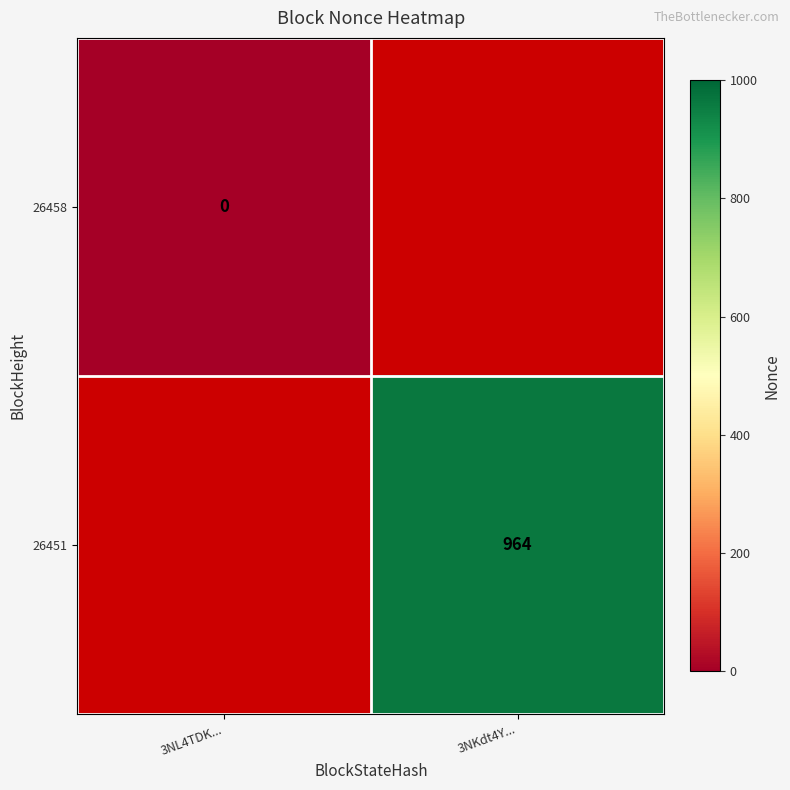

At how many categories does at least one series exceed 782?

1